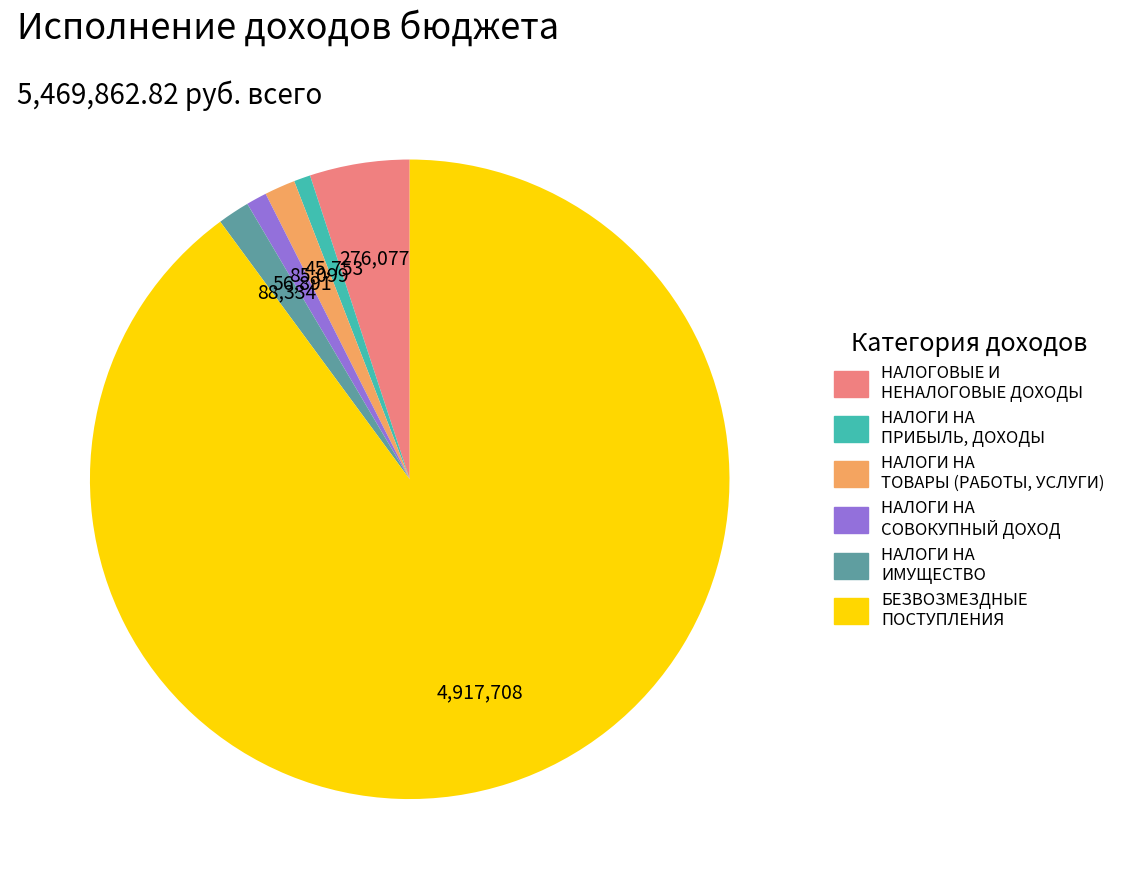

Is the sum of НАЛОГОВЫЕ И НЕНАЛОГОВЫЕ ДОХОДЫ and НАЛОГИ НА ТОВАРЫ (РАБОТЫ, УСЛУГИ) greater than half?

No